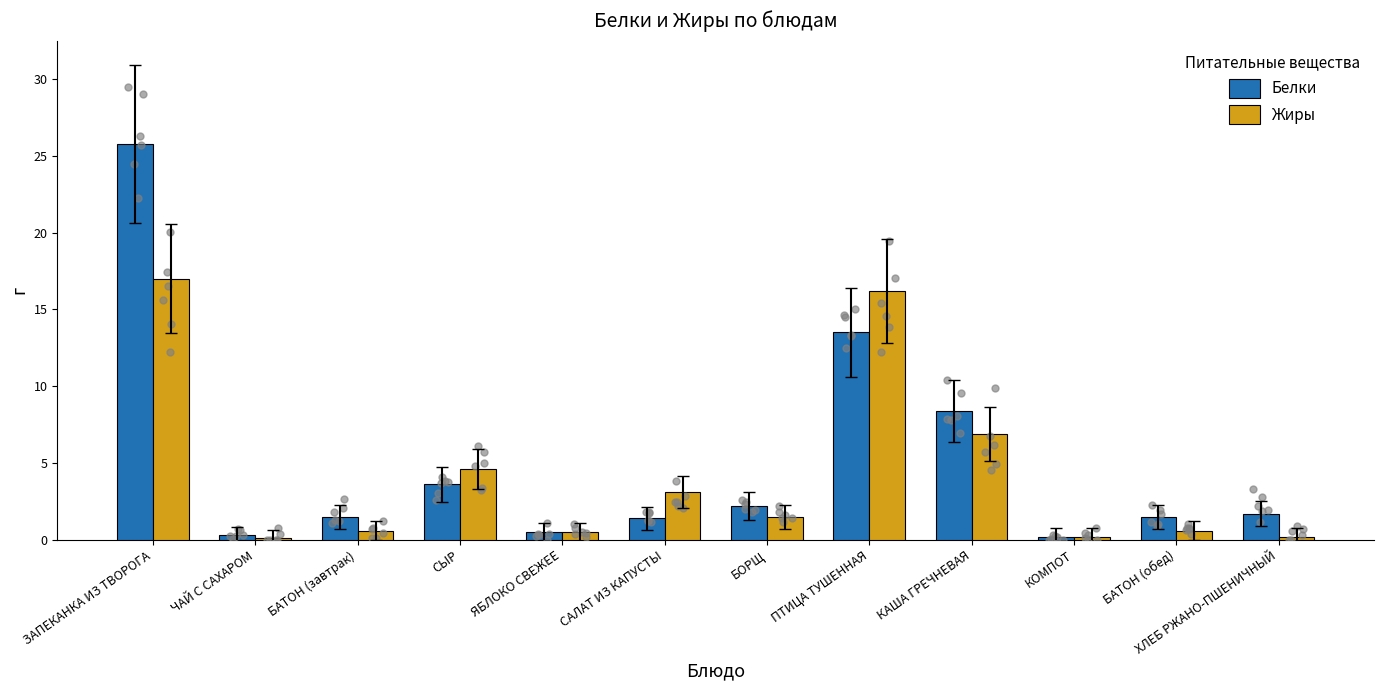

What is the total value across all series at СЫР?

8.2